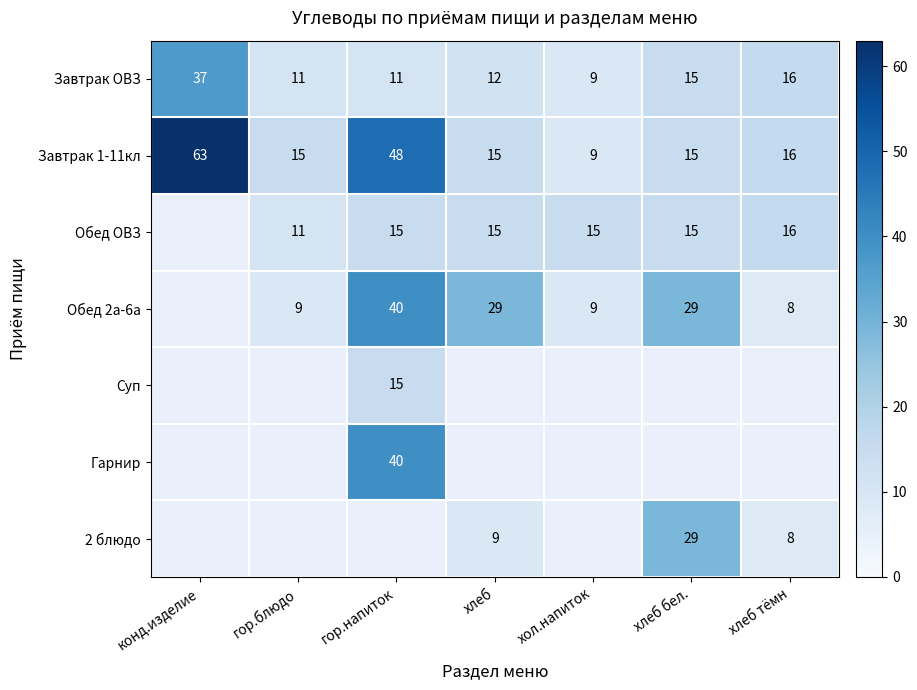

At how many categories does at least one series exceed 33?

2